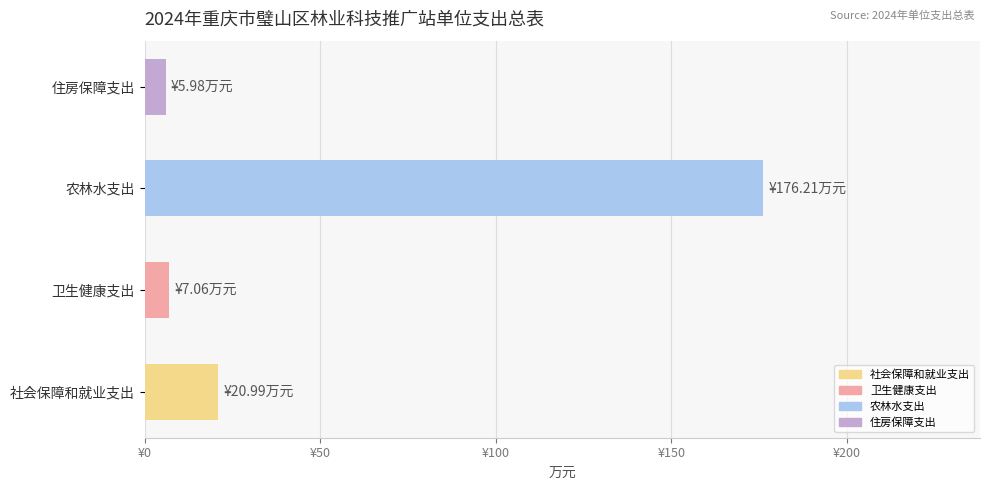

Rank the categories by value from lowest to highest.

住房保障支出, 卫生健康支出, 社会保障和就业支出, 农林水支出